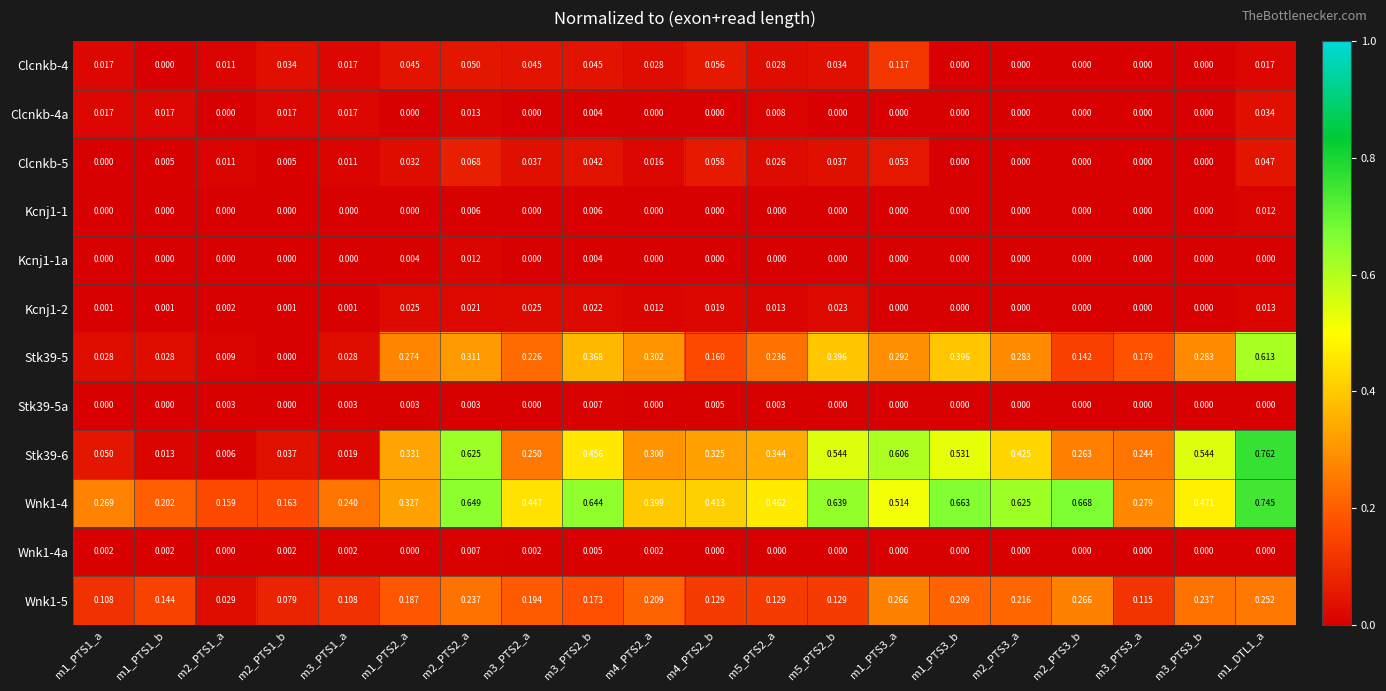

Is the value of Stk39-5a at m2_PTS3_a greater than the value of Wnk1-4 at m4_PTS2_b?

No